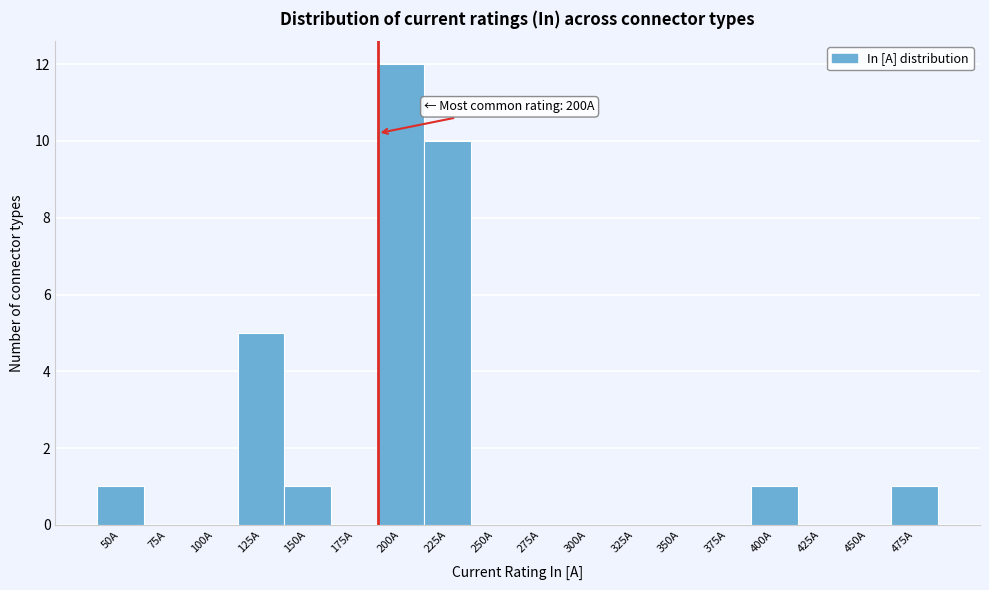

Reading left to right, transcribe all the data shown in this chart.

50A=1	75A=0	100A=0	125A=5	150A=1	175A=0	200A=12	225A=10	250A=0	275A=0	300A=0	325A=0	350A=0	375A=0	400A=1	425A=0	450A=0	475A=1